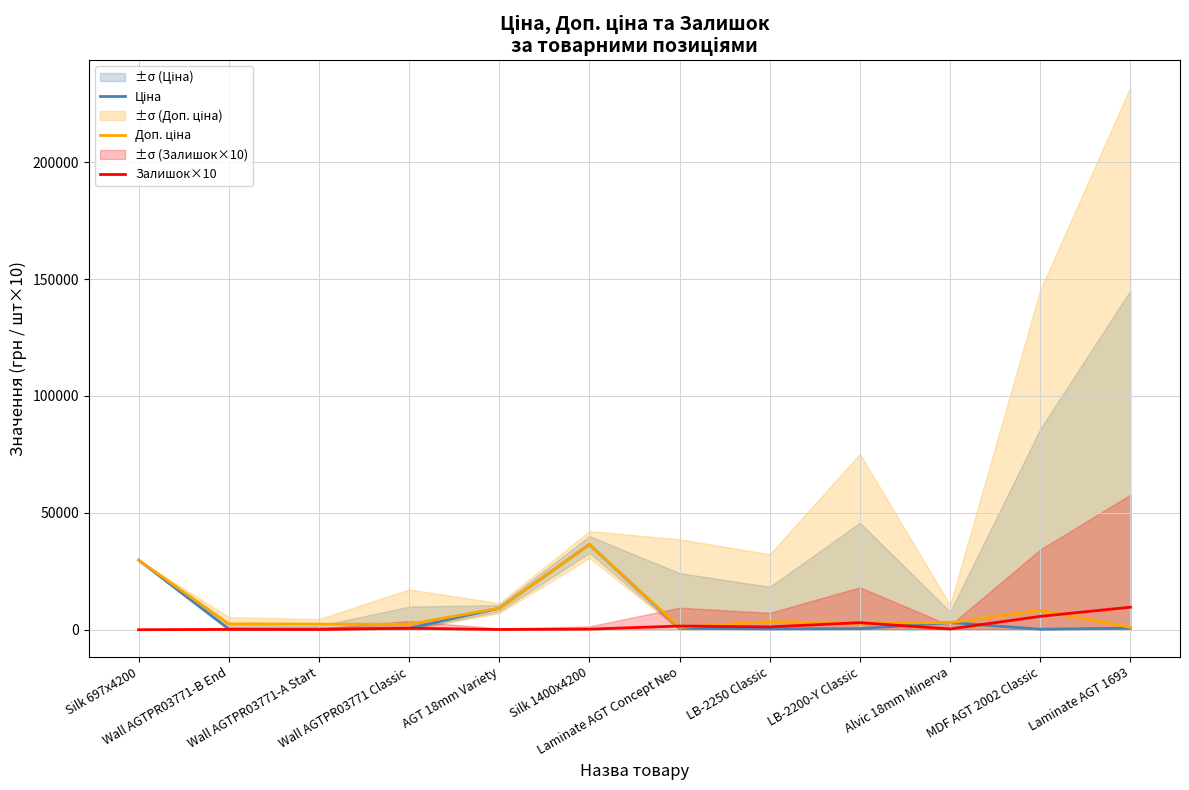

Reading left to right, what are all the values shown in this chart?

Ціна: Silk 697x4200=29761.5	Wall AGTPR03771-B End=314.7	Wall AGTPR03771-A Start=300.6	Wall AGTPR03771 Classic=584.9	AGT 18mm Variety=9185.1	Silk 1400x4200=36424.0	Laminate AGT Concept Neo=672.1	LB-2250 Classic=346.3	LB-2200-Y Classic=452.7	Alvic 18mm Minerva=3059.7	MDF AGT 2002 Classic=196.4	Laminate AGT 1693=672.1
Доп. ціна: Silk 697x4200=29761.5	Wall AGTPR03771-B End=2517.5	Wall AGTPR03771-A Start=2405.2	Wall AGTPR03771 Classic=2339.7	AGT 18mm Variety=9185.1	Silk 1400x4200=36424.0	Laminate AGT Concept Neo=992.7	LB-2250 Classic=3462.7	LB-2200-Y Classic=2716.4	Alvic 18mm Minerva=3060.0	MDF AGT 2002 Classic=8248.8	Laminate AGT 1693=992.7
Залишок×10: Silk 697x4200=0.0	Wall AGTPR03771-B End=120.0	Wall AGTPR03771-A Start=90.0	Wall AGTPR03771 Classic=620.0	AGT 18mm Variety=90.0	Silk 1400x4200=240.0	Laminate AGT Concept Neo=1570.0	LB-2250 Classic=1200.0	LB-2200-Y Classic=3020.0	Alvic 18mm Minerva=310.0	MDF AGT 2002 Classic=5710.0	Laminate AGT 1693=9630.0